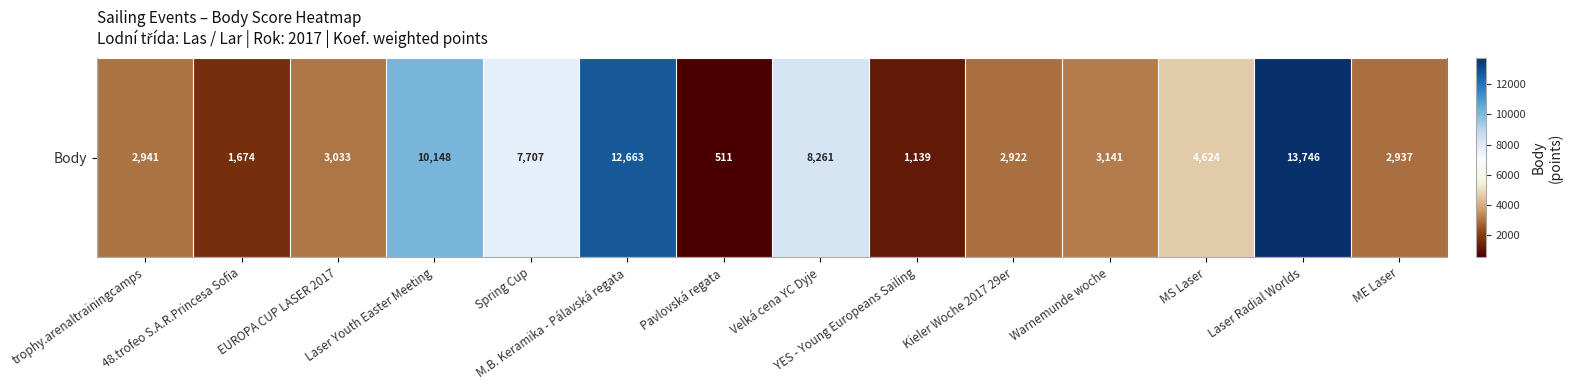

Read the value at Warnemunde woche, to the nearest 50.

3150